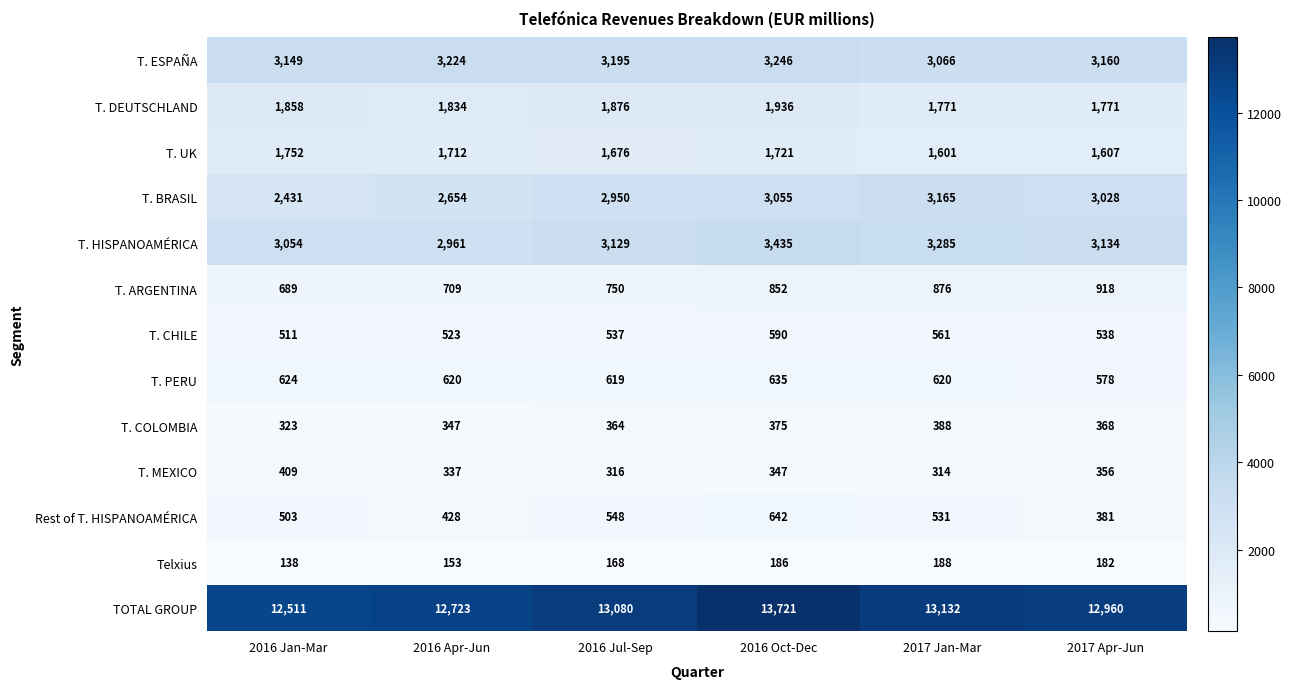

Which series has the widest spread of values?

TOTAL GROUP